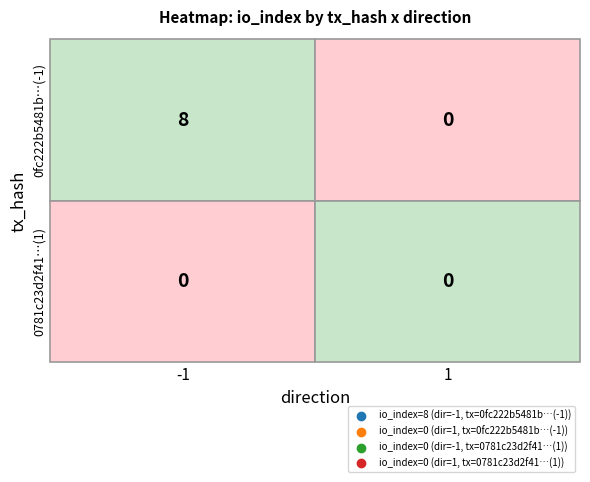

Between 1 and -1, which is larger?

-1